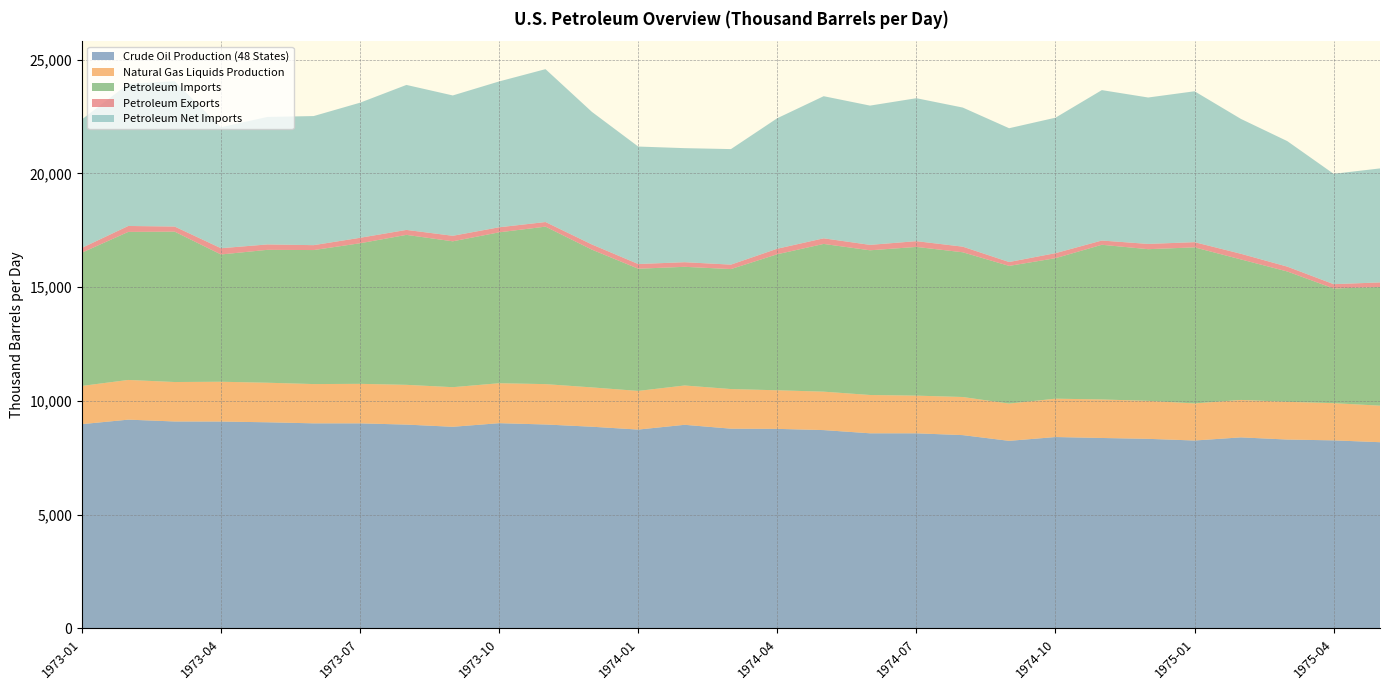

Reading left to right, extract all data points from this chart.

Crude Oil Production (48 States): 8981.3	9178.8	9098.2	9095.2	9062.5	9016.0	9015.6	8961.3	8864.7	9023.5	8966.2	8867.7	8742.5	8952.1	8782.0	8773.9	8719.5	8578.6	8577.8	8498.8	8246.5	8414.5	8372.8	8335.1	8261.7	8399.3	8303.8	8268.2	8186.9
Natural Gas Liquids Production: 1680.0	1744.9	1734.5	1749.6	1739.3	1726.7	1737.0	1747.8	1741.1	1756.3	1774.0	1728.5	1699.1	1728.3	1741.4	1695.7	1689.6	1683.8	1656.6	1675.5	1638.1	1686.1	1693.9	1669.7	1629.5	1645.9	1657.9	1635.2	1607.0
Petroleum Imports: 5857.1	6507.3	6610.2	5593.4	5840.9	5890.3	6178.9	6591.1	6411.5	6632.6	6922.3	6055.8	5370.7	5216.0	5273.8	5979.6	6493.4	6360.0	6536.5	6361.2	6051.8	6175.2	6798.4	6666.8	6860.6	6176.1	5730.0	5040.3	5214.0
Petroleum Exports: 210.6	261.0	224.2	275.6	237.4	215.4	240.7	218.2	243.0	222.0	202.6	227.8	206.7	202.9	195.6	243.3	246.5	238.4	253.2	247.2	170.9	220.9	186.5	231.1	228.1	248.0	213.1	190.4	202.4
Petroleum Net Imports: 5646.5	6246.3	6386.0	5317.8	5603.5	5674.8	5938.2	6373.0	6168.5	6410.6	6719.8	5828.0	5164.0	5013.2	5078.2	5736.3	6246.8	6121.6	6283.3	6114.0	5880.9	5954.3	6611.9	6435.7	6632.6	5928.1	5516.9	4849.9	5011.6